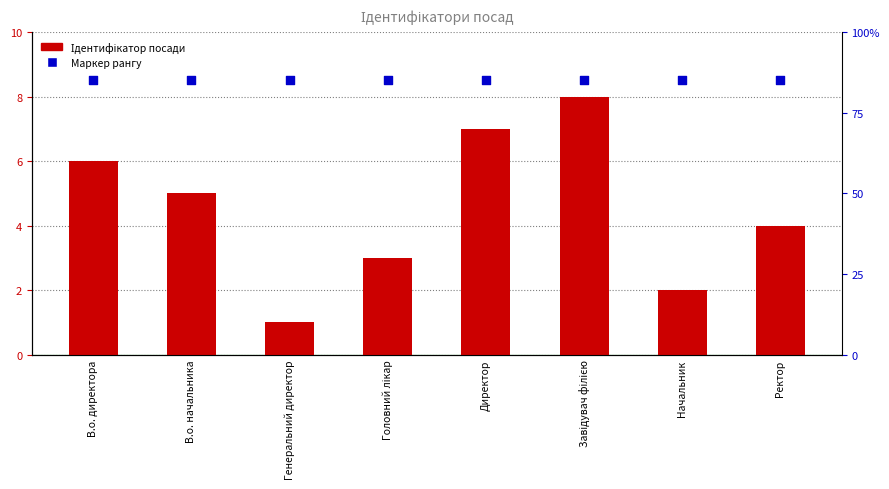

Which series contains the lowest Y value?

Ідентифікатор